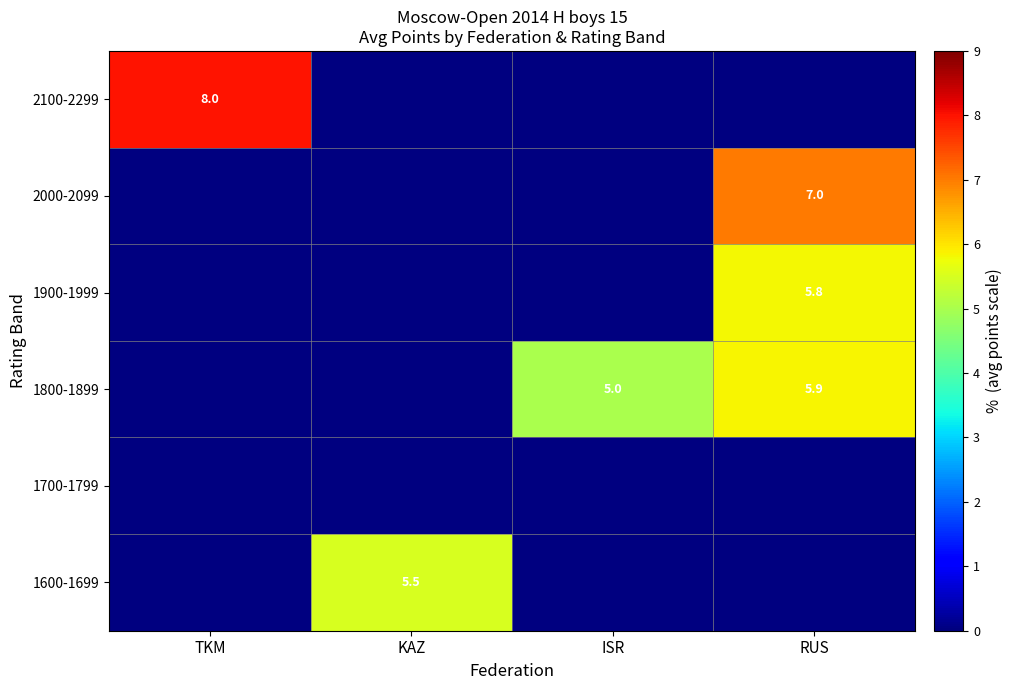

Is it true that 2100-2299 equals 1.7 at TKM?

False